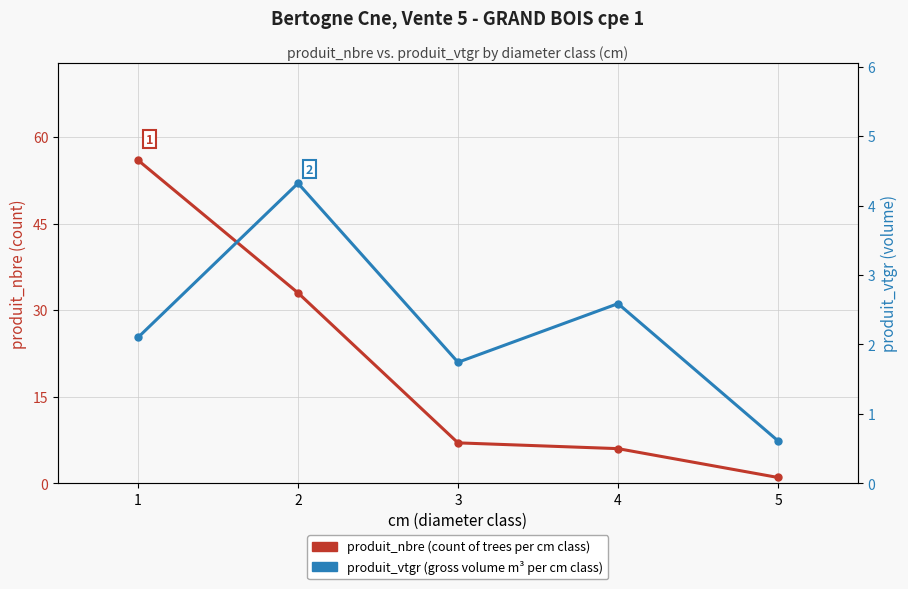

True or false: produit_vtgr (gross volume m³) and produit_nbre (count of trees) cross at least once.

False